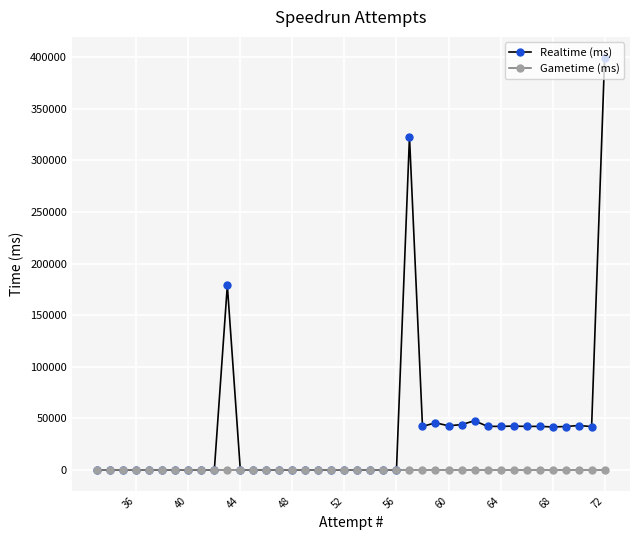

What are all the series names shown in the legend?

Realtime (ms), Gametime (ms)